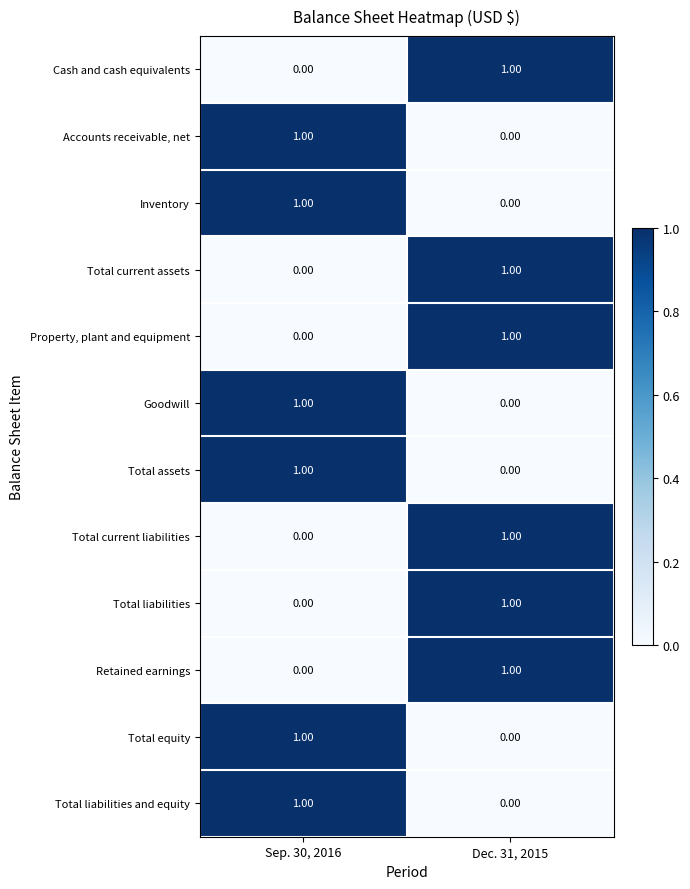

Is the value of Total current assets at Dec. 31, 2015 greater than the value of Inventory at Dec. 31, 2015?

Yes